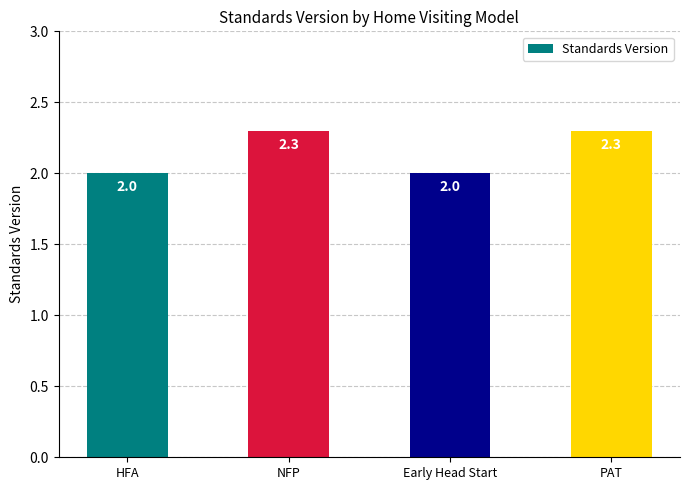

Is it true that the value at HFA is 0.6?

False